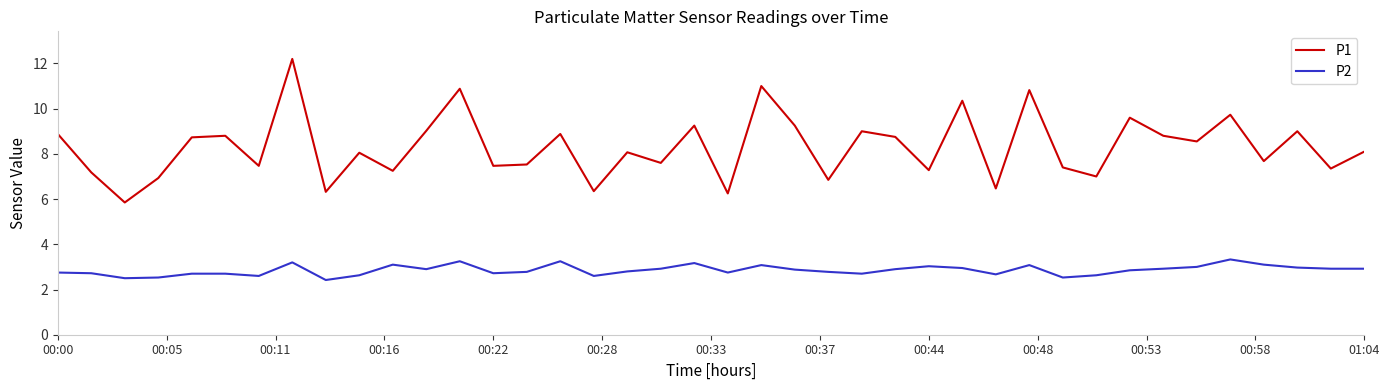

True or false: P1 and P2 cross at least once.

False